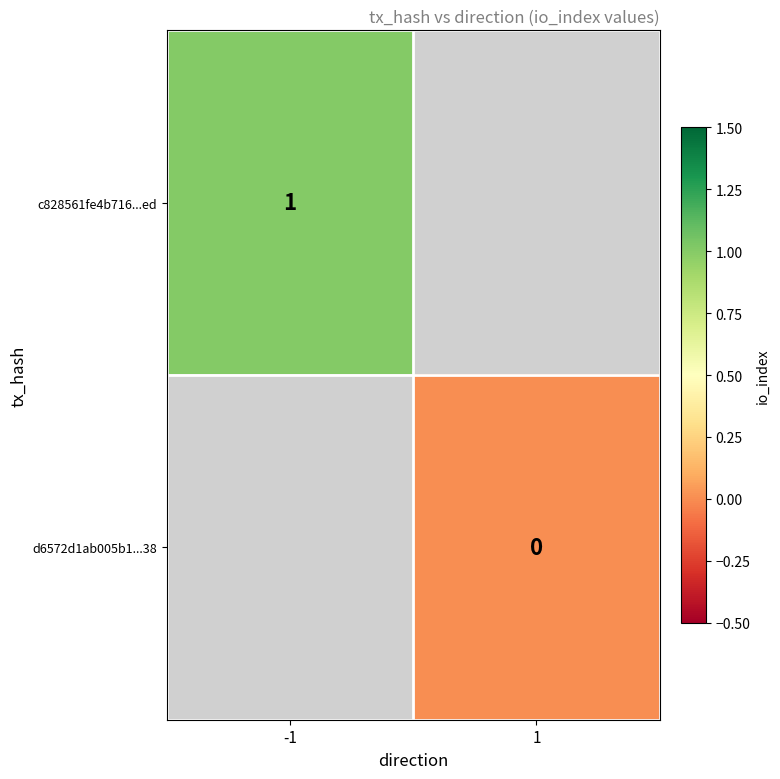

Which category has the lowest value across all series?

1